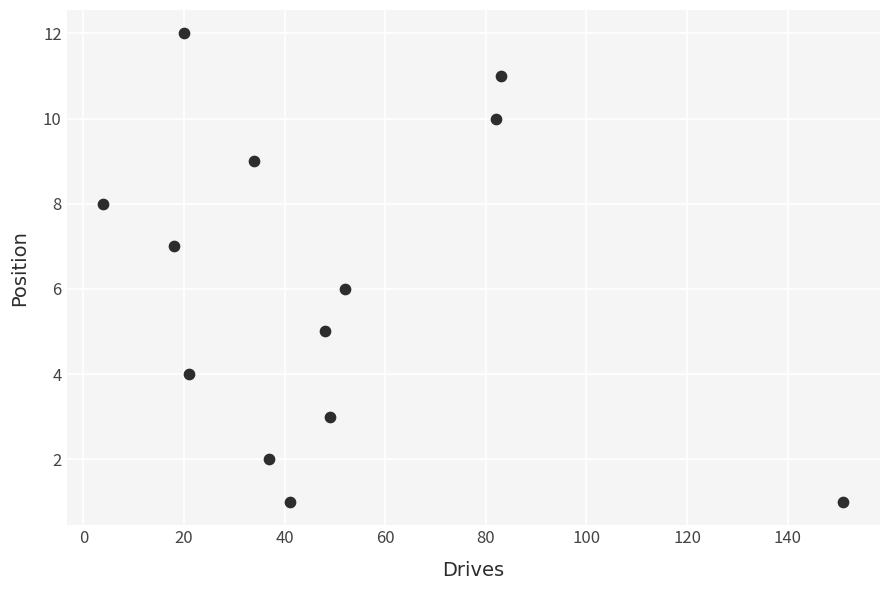

What is the range of X values (max minus min)?

147